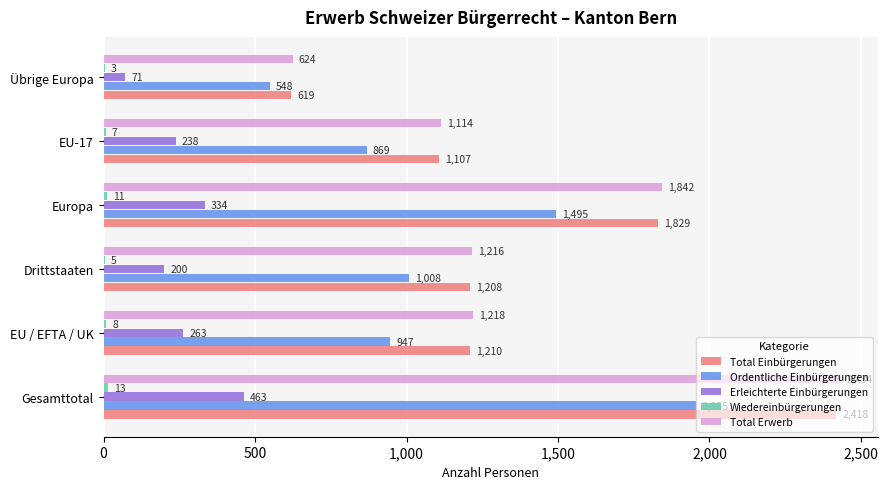

What is the sum of all Erleichterte Einbürgerungen values?

1569